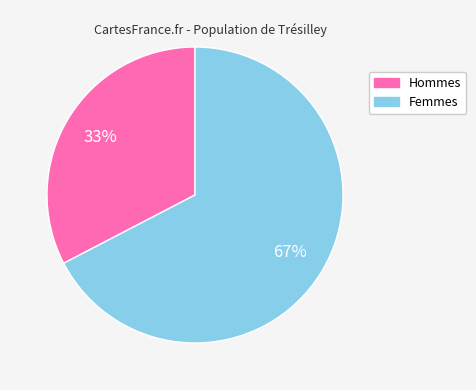

Does any single category account for the majority?

Yes